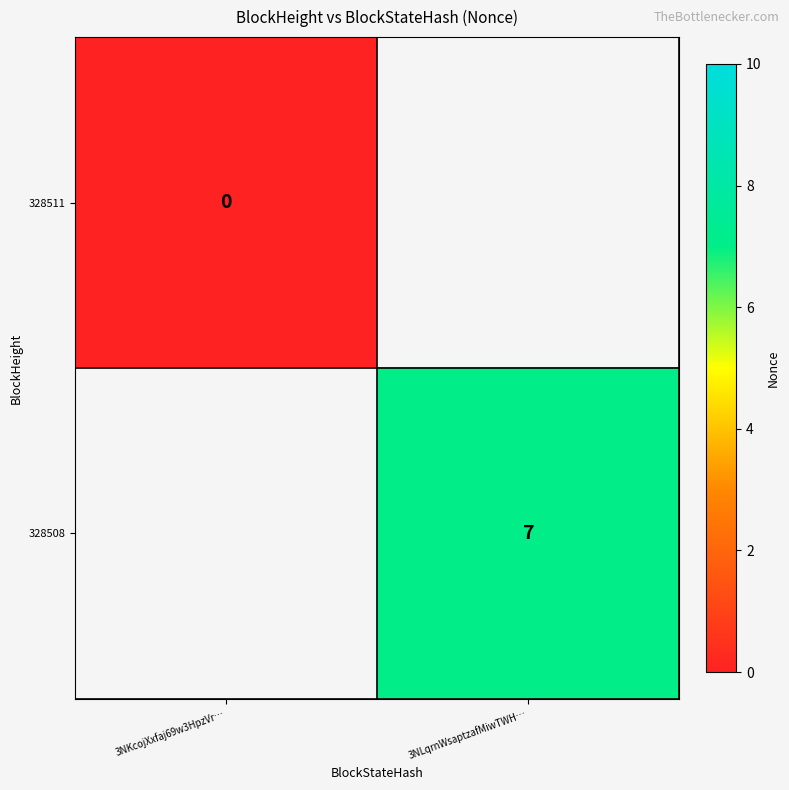

Is it true that 328508 equals 4 at 3NLqrnWsaptzafMiwTWH…?

False